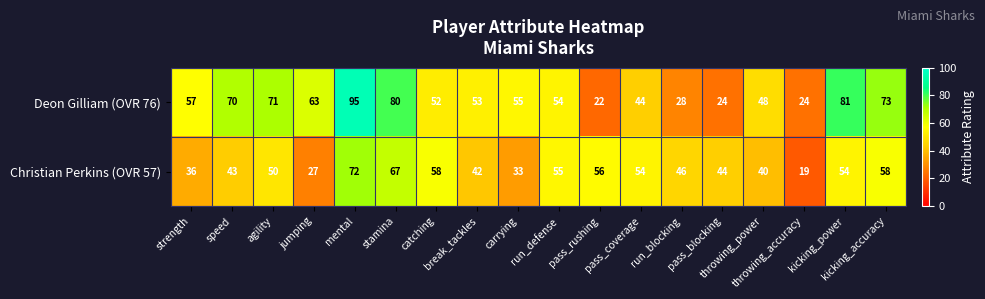

What is the highest value of the Deon Gilliam (OVR 76) series?

95